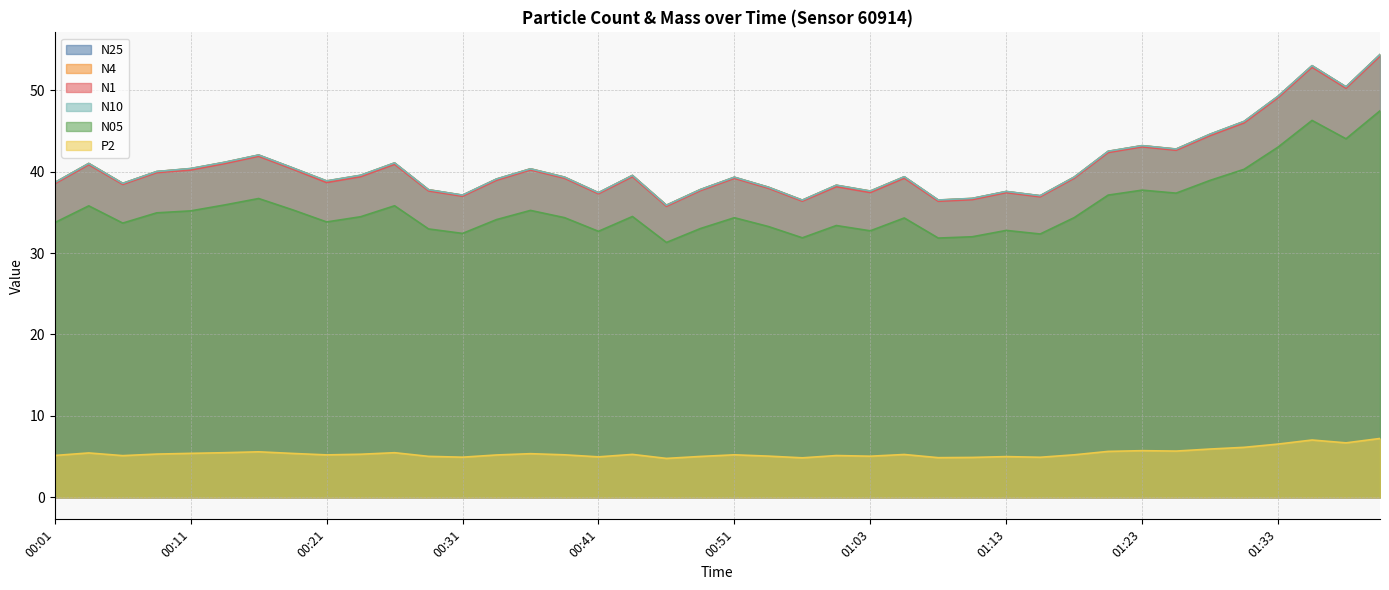

What is the approximate value of N25 at 00:51?

39.3